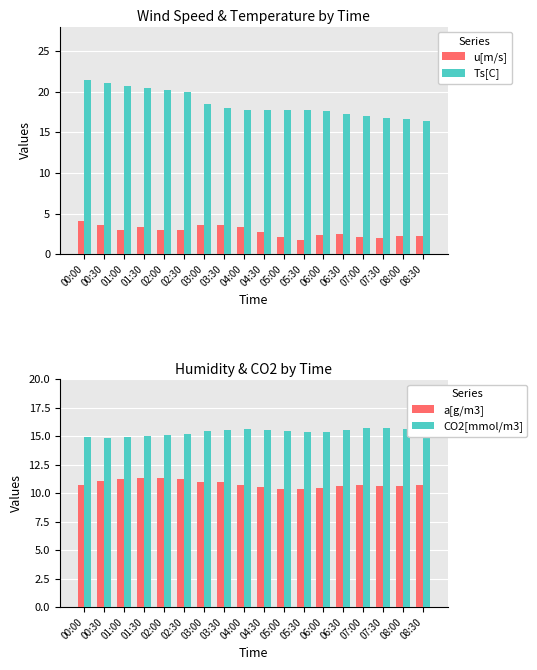

At which label does u[m/s] reach its minimum?

05:30